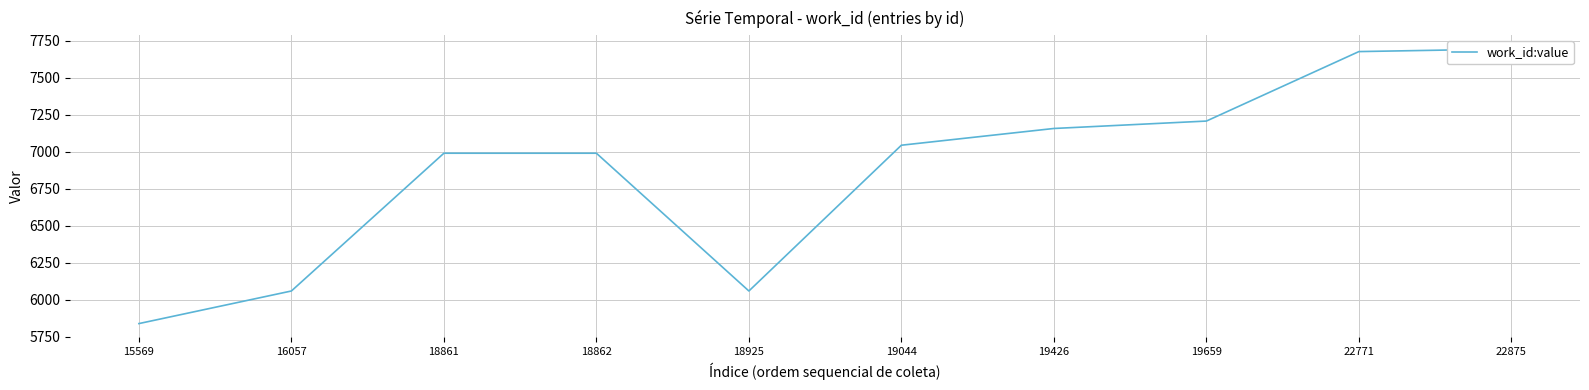

Rank the categories by value from highest to lowest.

22875, 22771, 19659, 19426, 19044, 18861, 18862, 16057, 18925, 15569